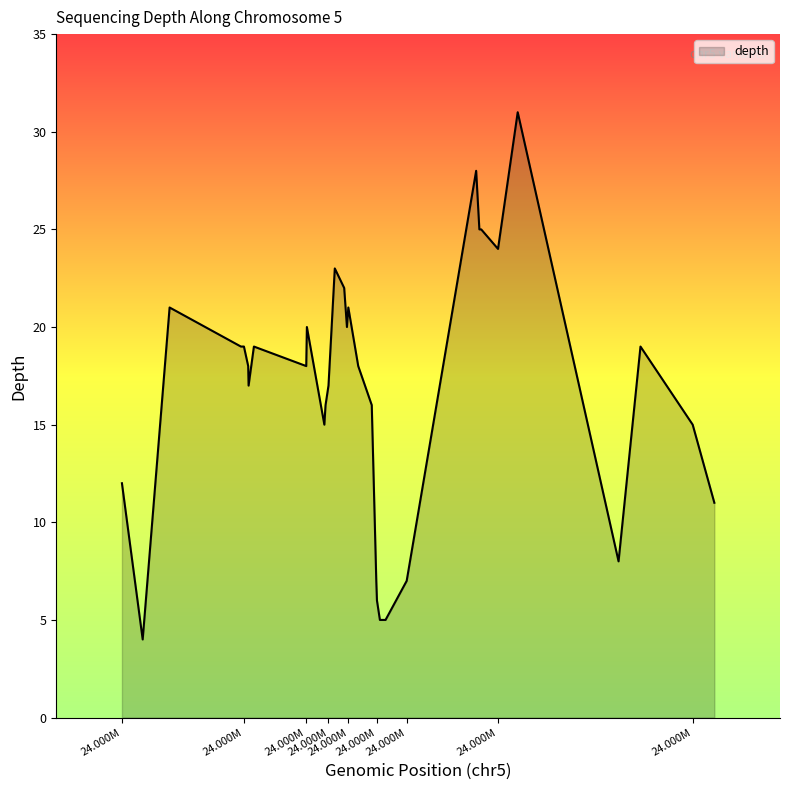

What is the difference between the maximum and minimum values?

27